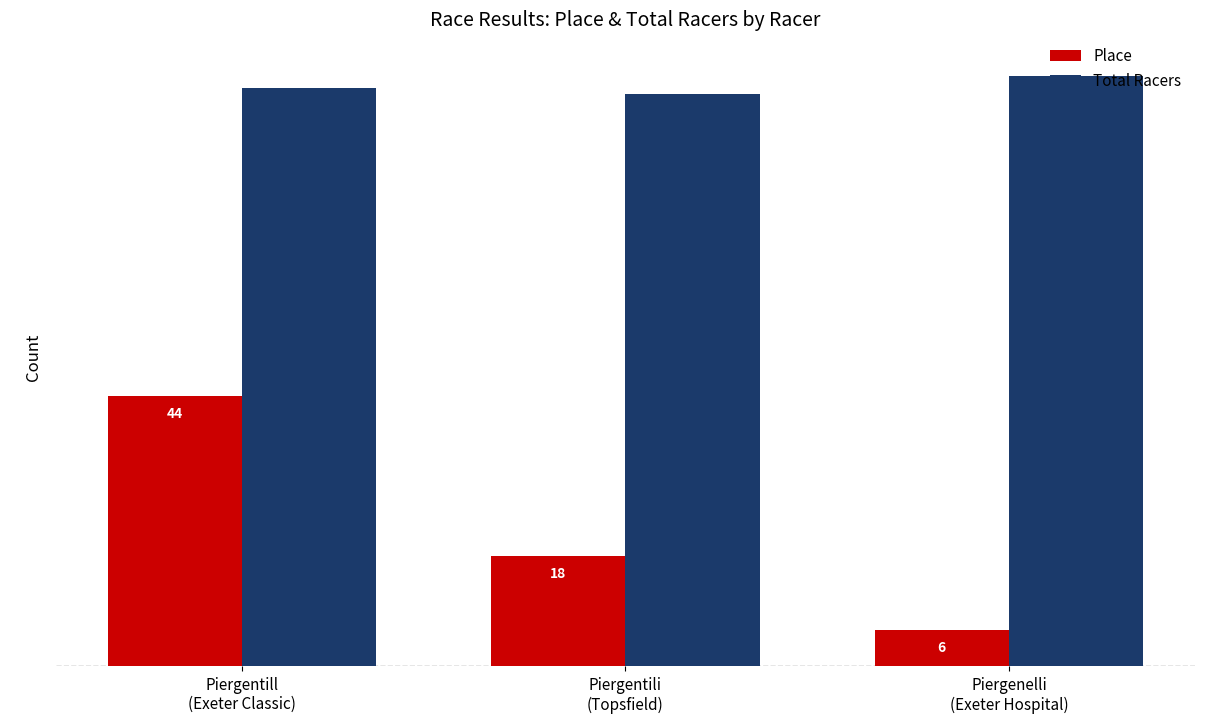

Which series has the largest total across all categories?

Total Racers